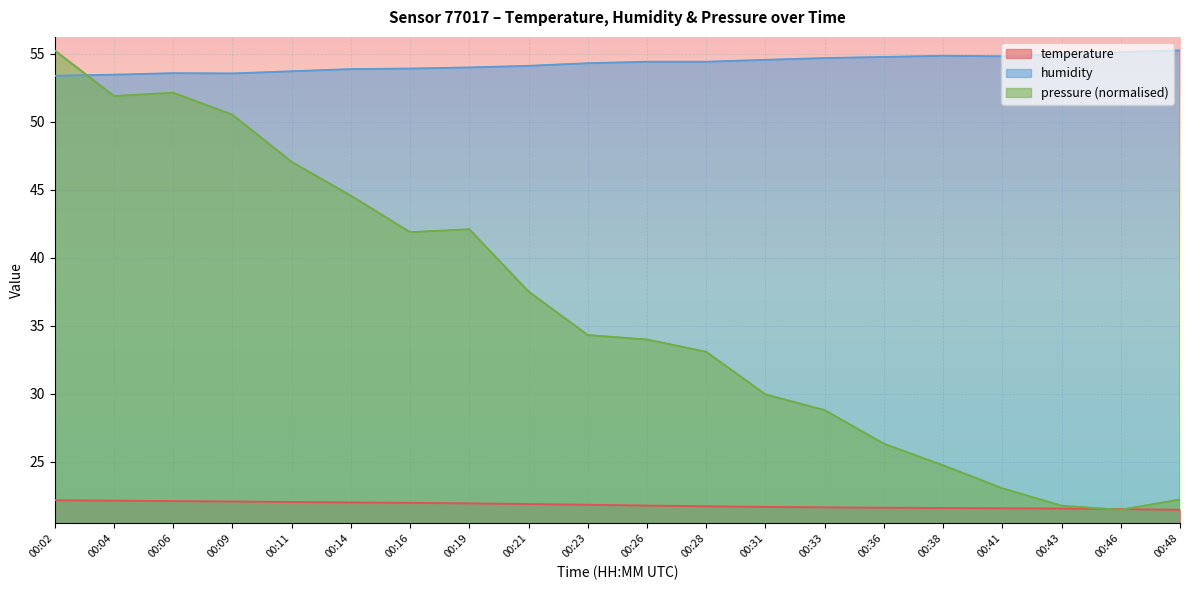

Rank the series by their maximum value, from highest to lowest.

humidity, pressure_norm, temperature